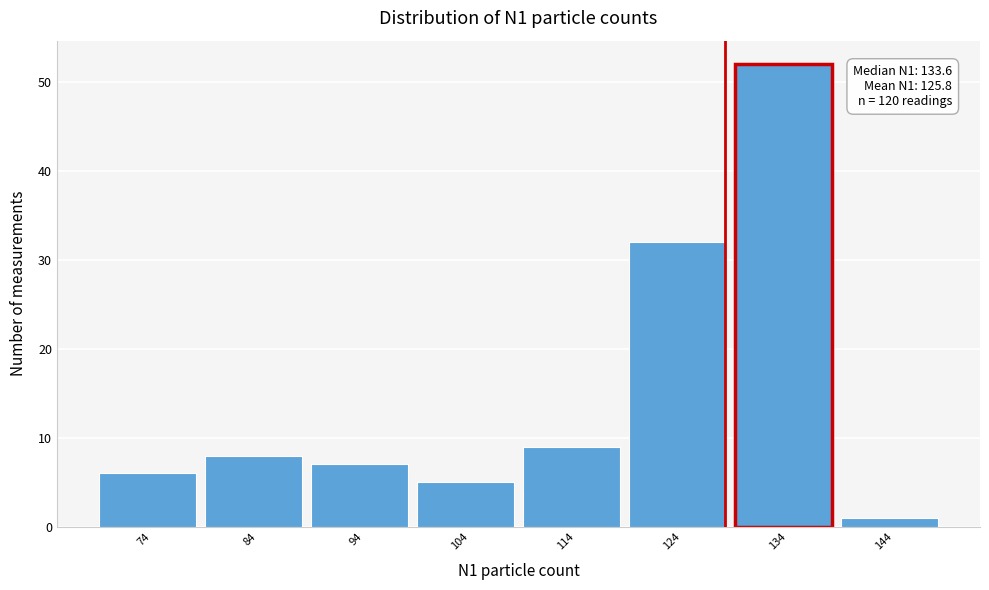

Reading right to left, list all the values displayed in this chart.

1	52	32	9	5	7	8	6